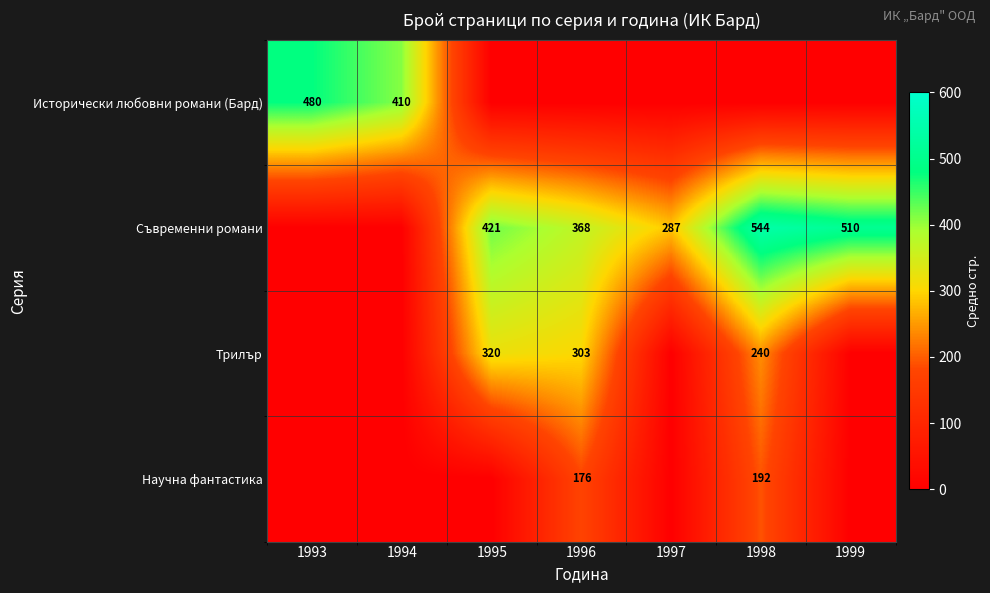

What is the difference between the Съвременни романи values at 1999 and 1995?

89